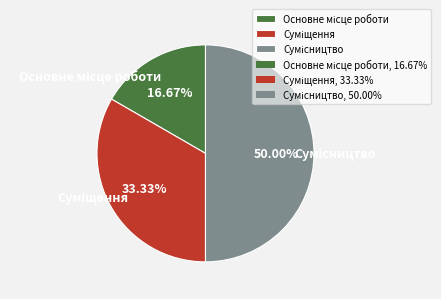

Approximately how many times larger is the value at Сумісництво compared to Основне місце роботи?

3.0